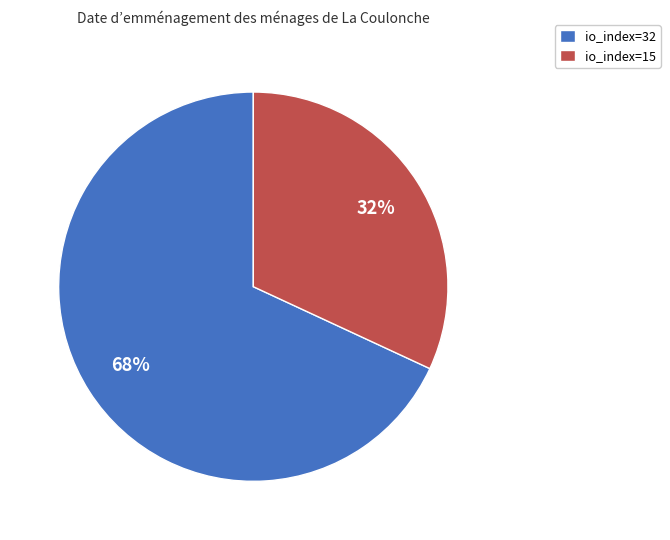

How many slices are in this pie chart?

2